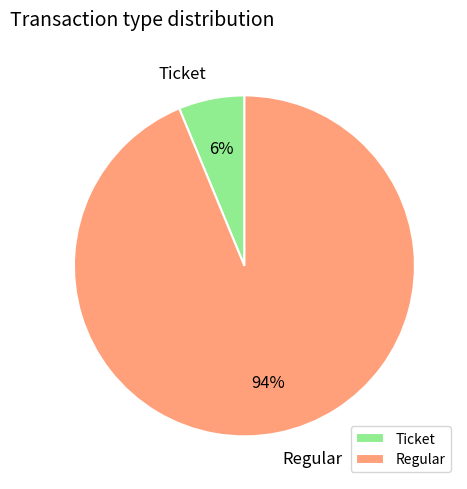

What is the largest slice in the pie chart?

Regular